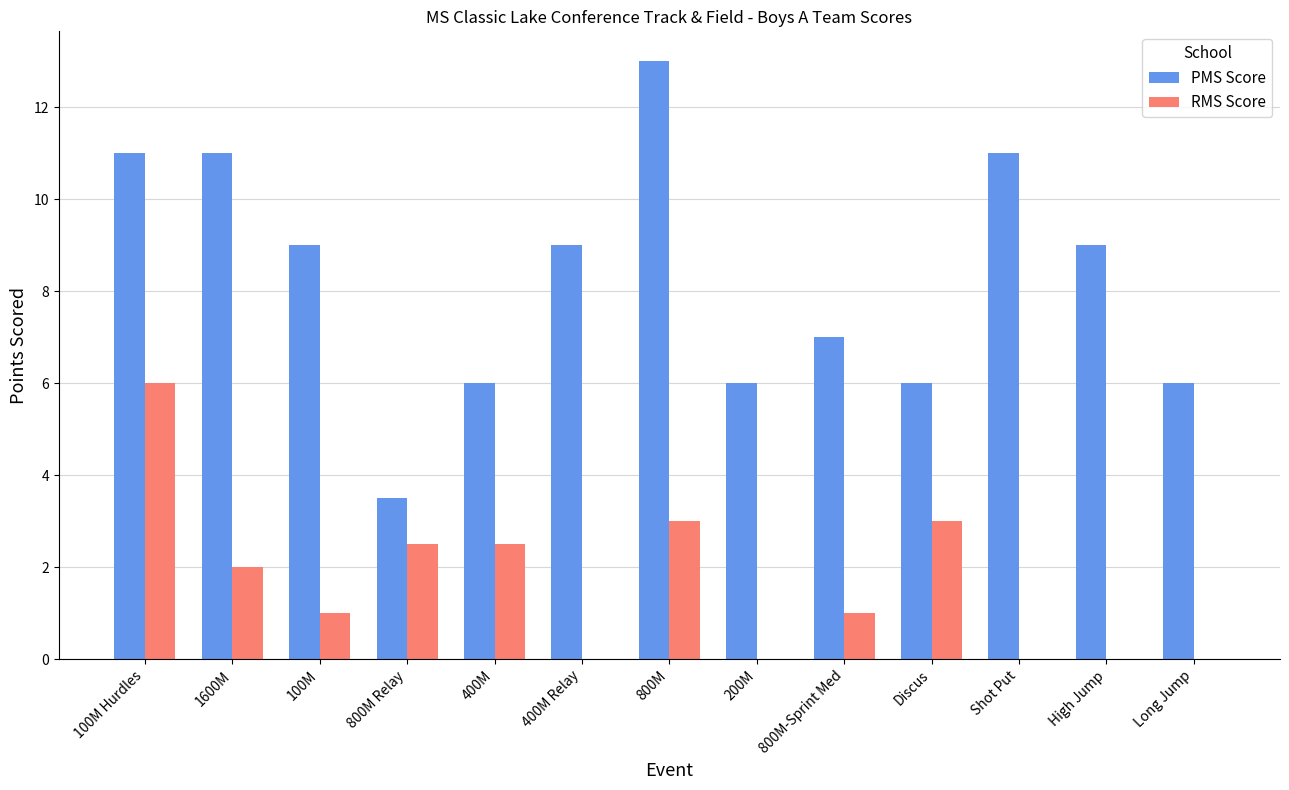

True or false: RMS Score has a value of 1.0 at 100M.

True